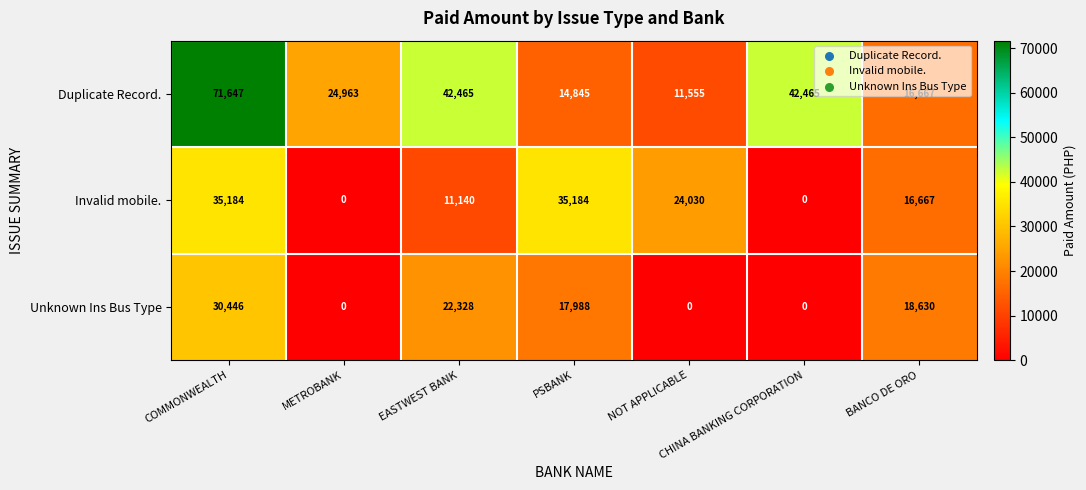

Which series has the largest total across all categories?

Duplicate Record.